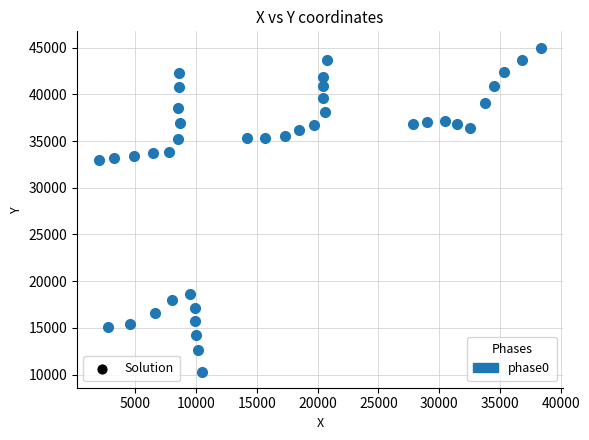

What is the range of Y values (max minus min)?

34663